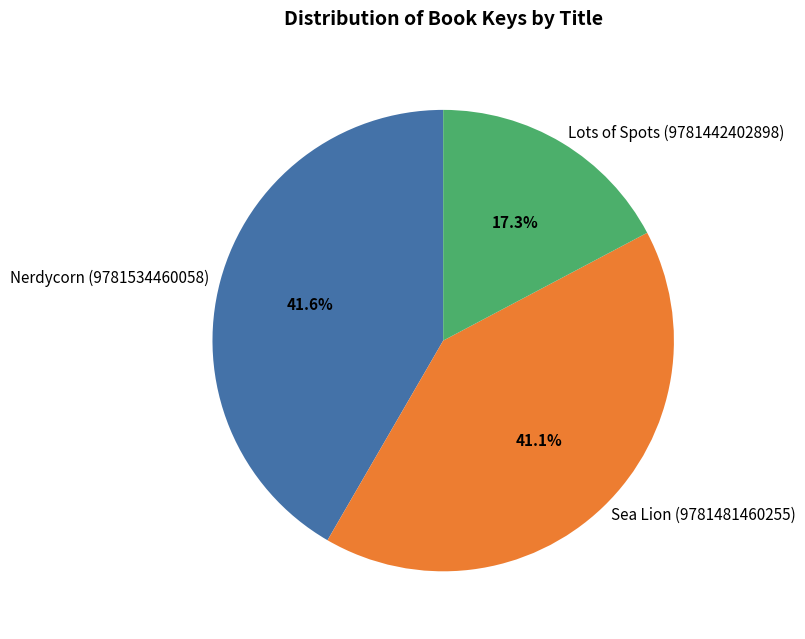

What is the ratio of the value at Sea Lion (9781481460255) to the value at Nerdycorn (9781534460058)?

1.0